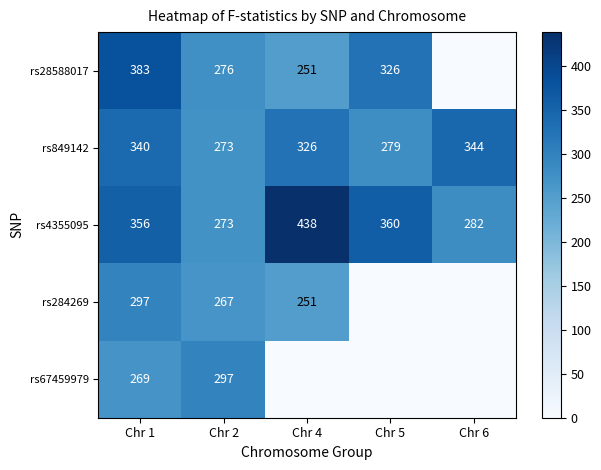

Which label corresponds to the largest value in the chart?

Chr 4